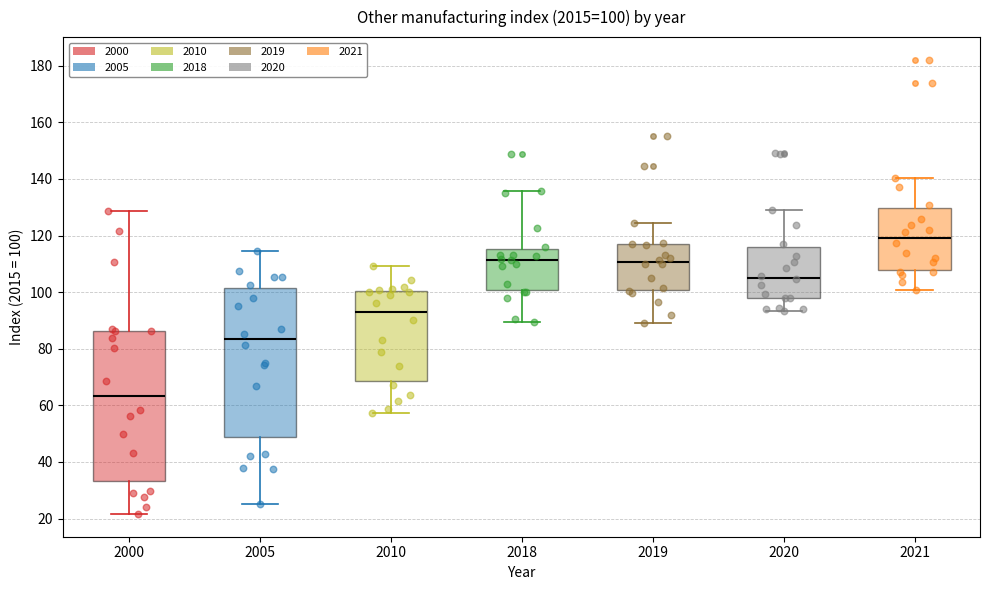

Which box has the lowest median line?

2000